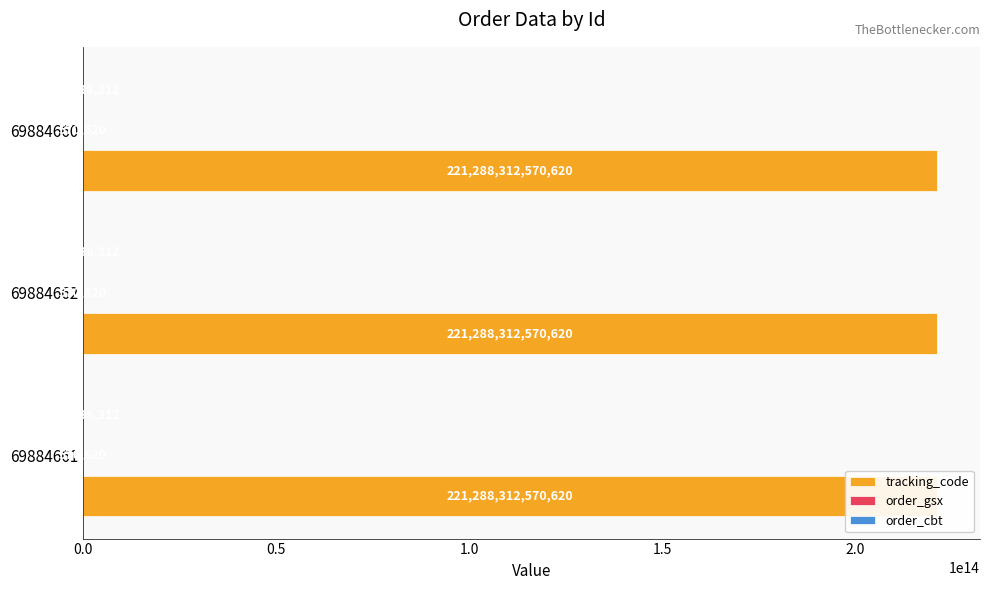

How many bars are there in total?

9